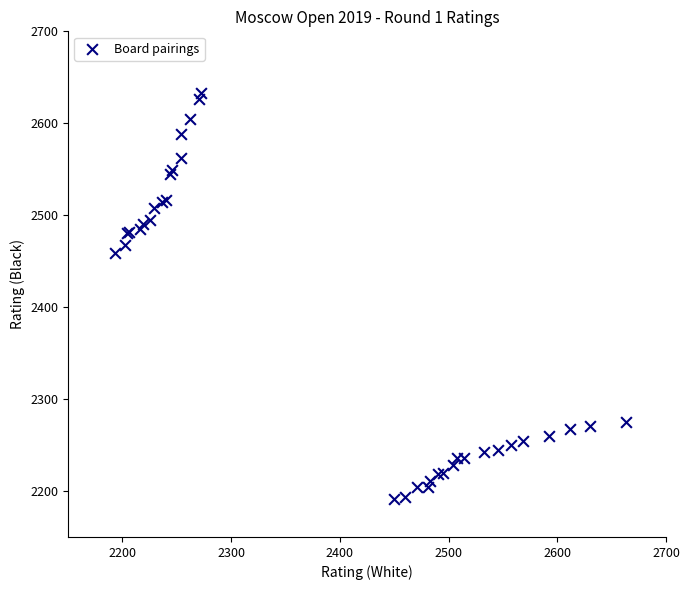

What Y value in the scatter plot is closest to 2412?

2459